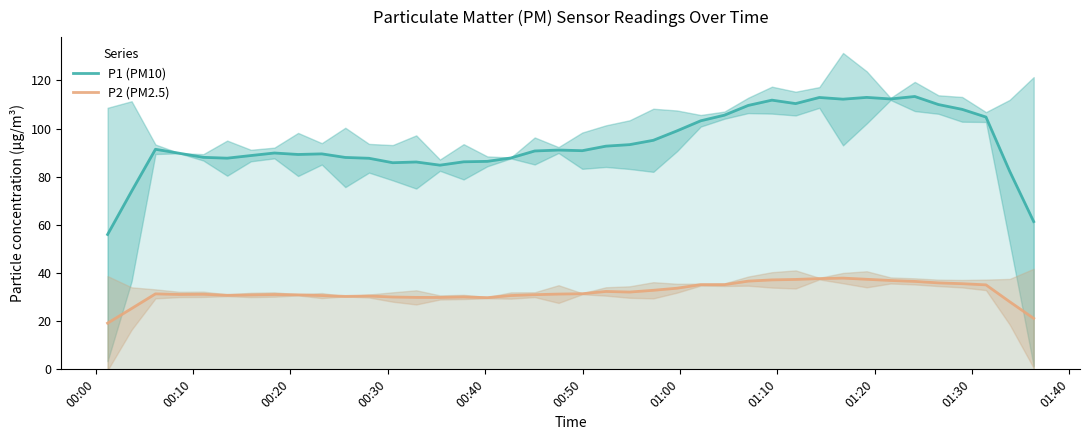

Does the chart have visible grid lines?

No